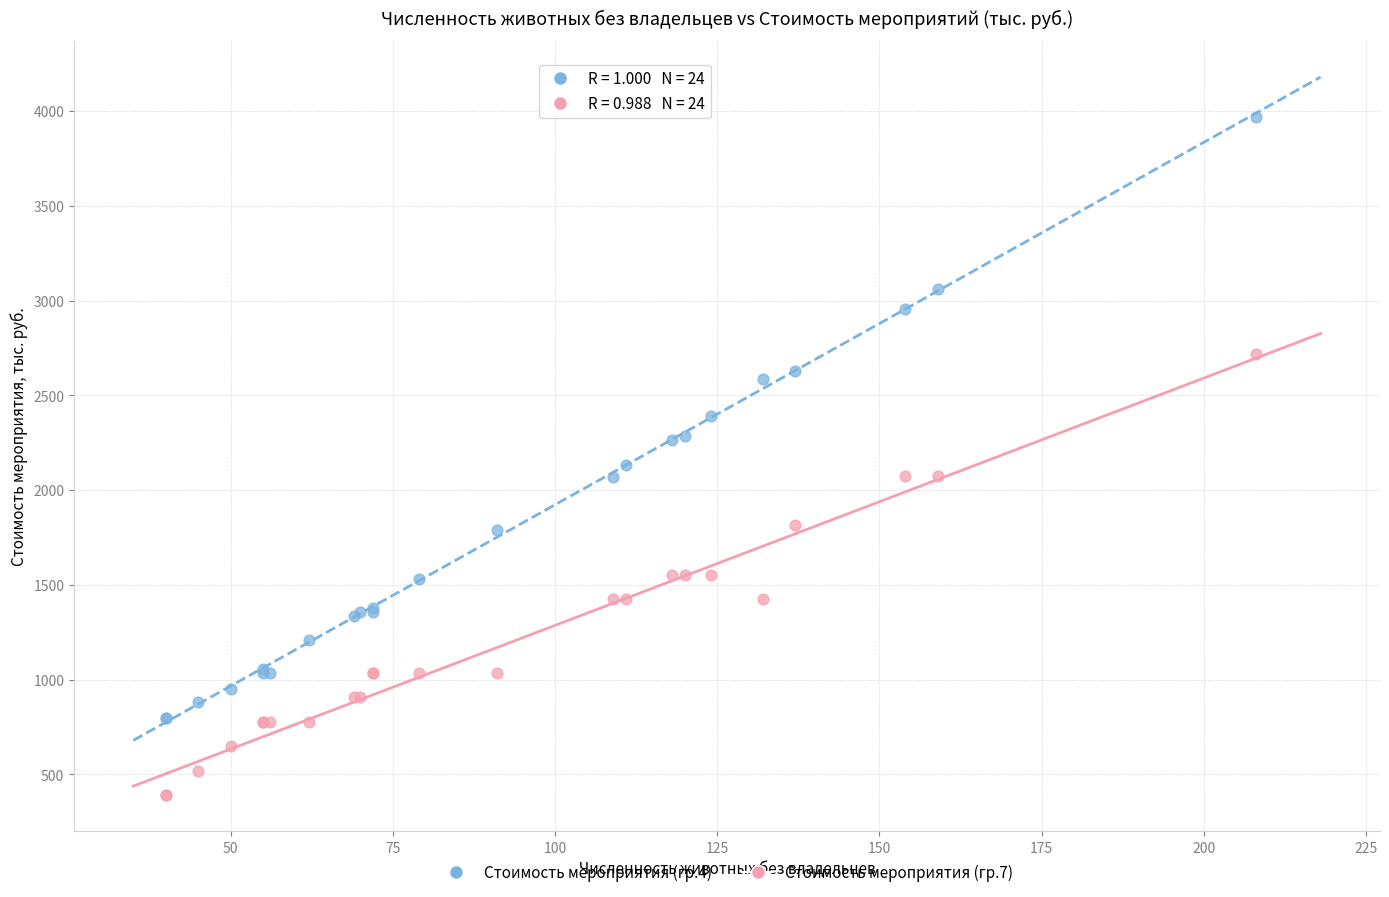

What are all the series names shown in the legend?

Стоимость мероприятия (гр.4), Стоимость мероприятия (гр.7)